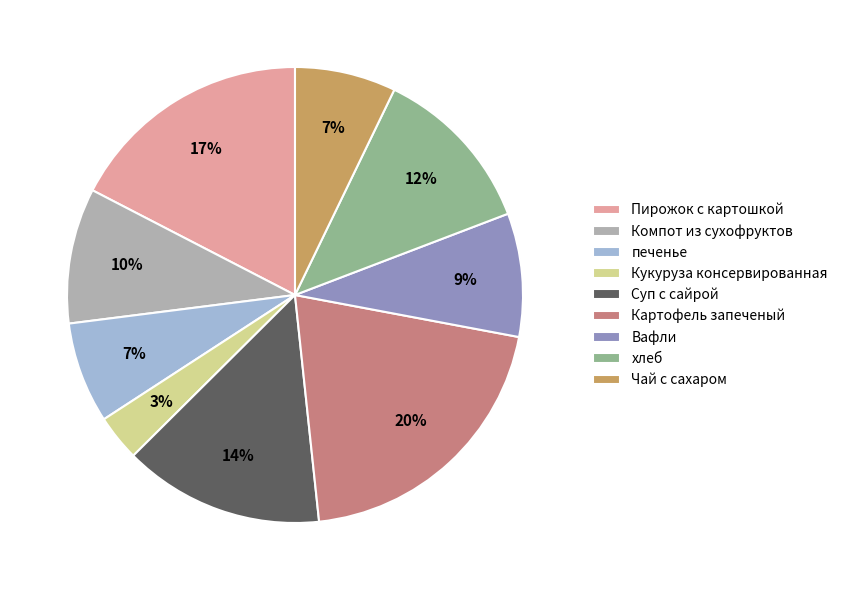

To the nearest percent, what percentage of the pie is Кукуруза консервированная?

3%